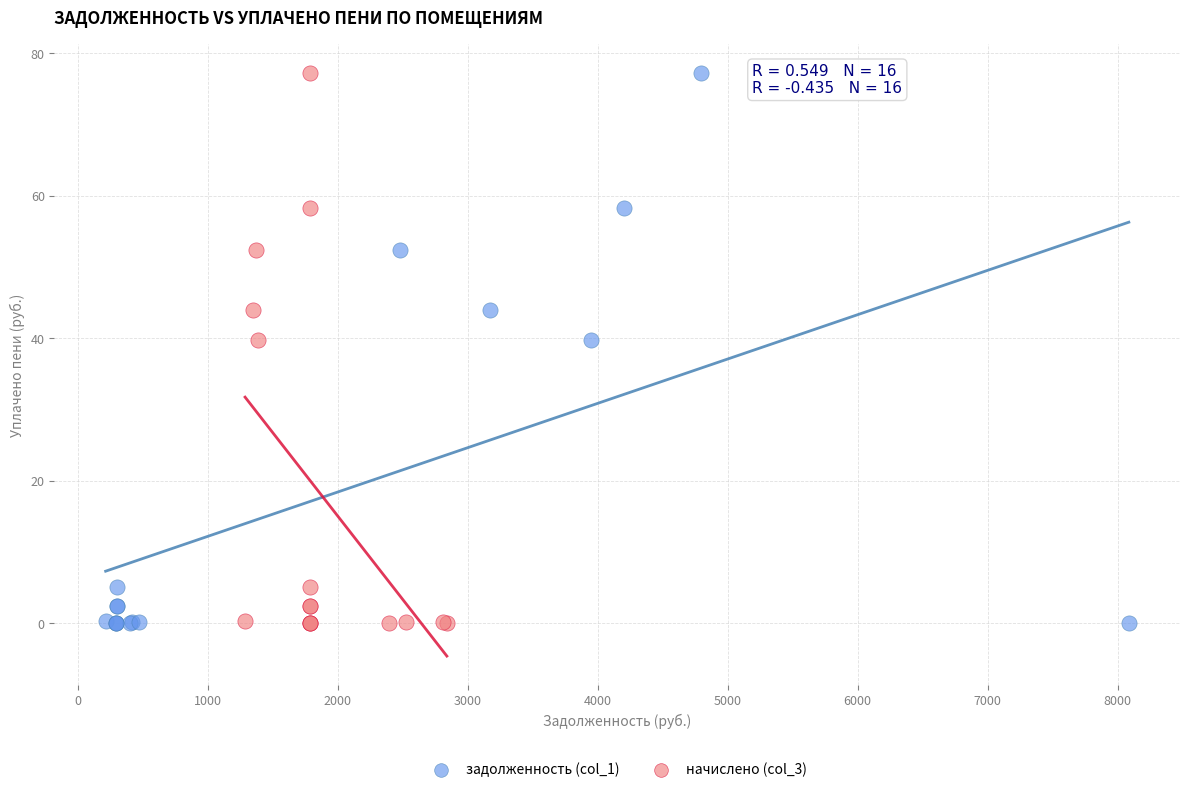

What are all the series names shown in the legend?

задолженность (col_1), начислено (col_3)